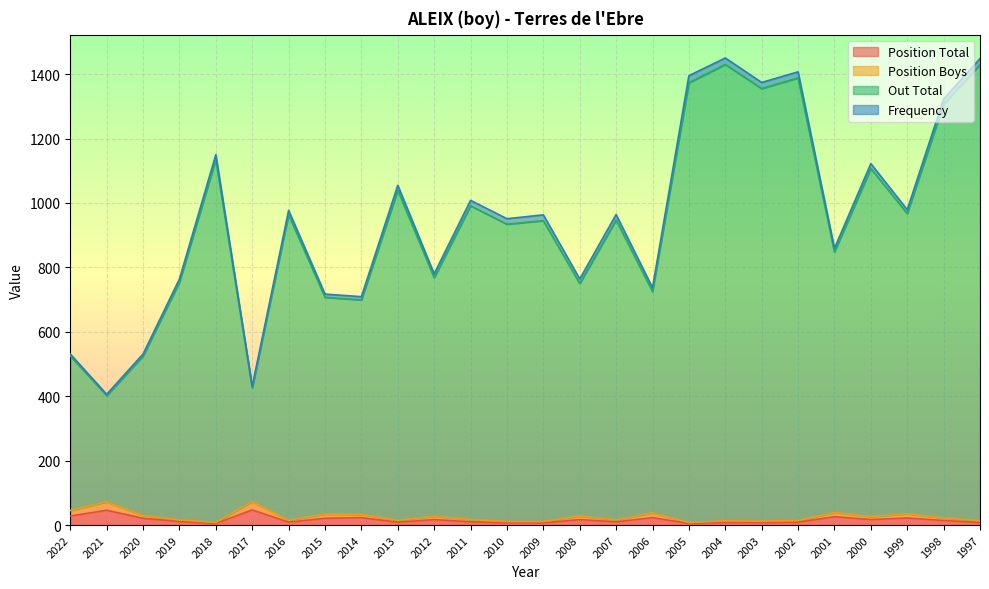

What is the value of the Out Total point at the 22nd from the left?

859